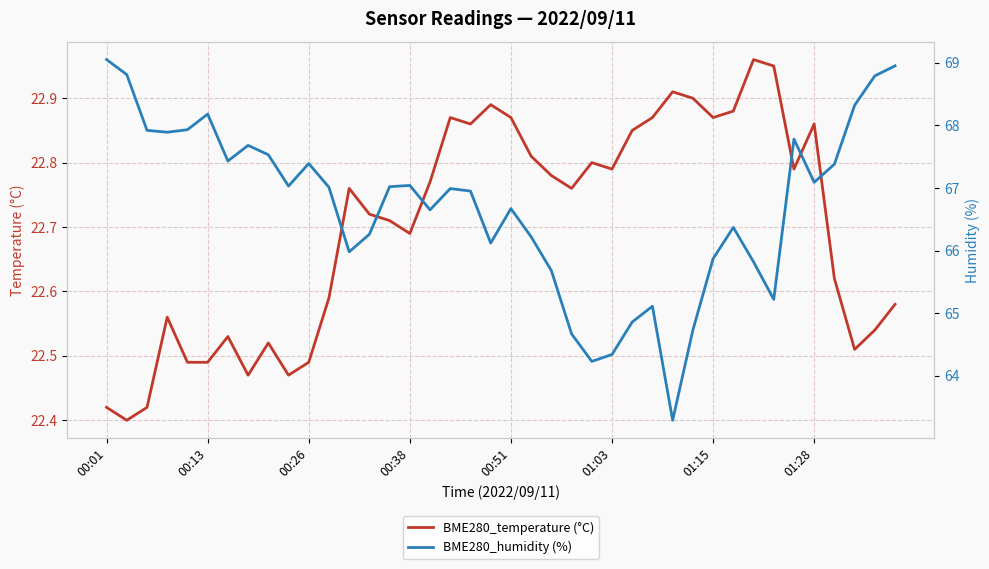

At which label is BME280_humidity (%) closest to 66?

12